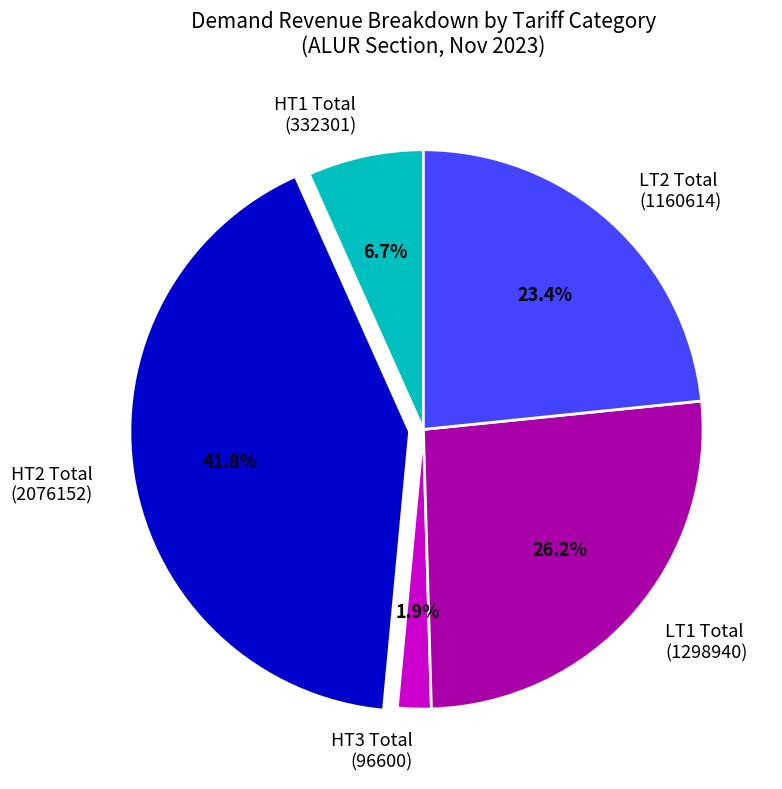

Is there any slice that represents more than half of the pie?

No